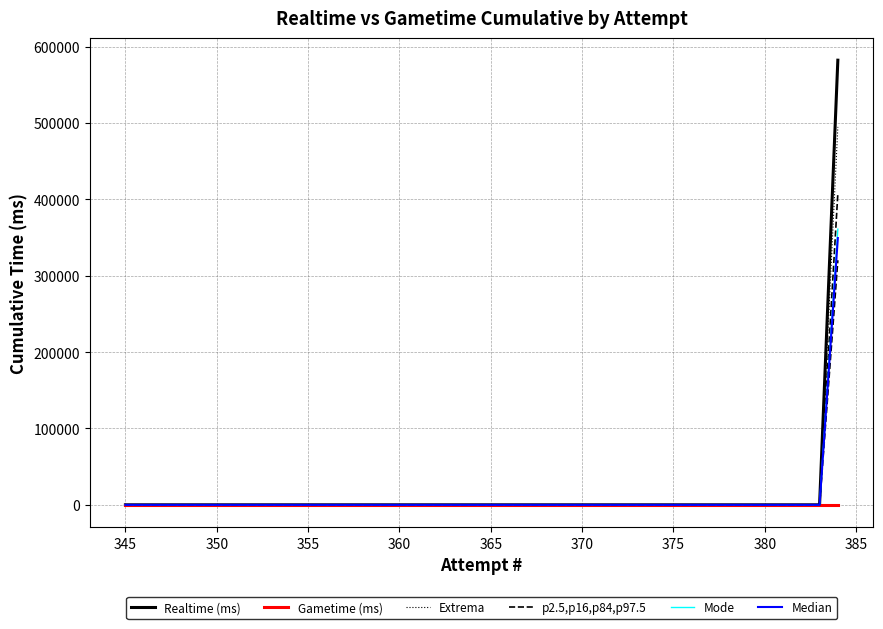

Which series has the widest spread of values?

Realtime (ms)